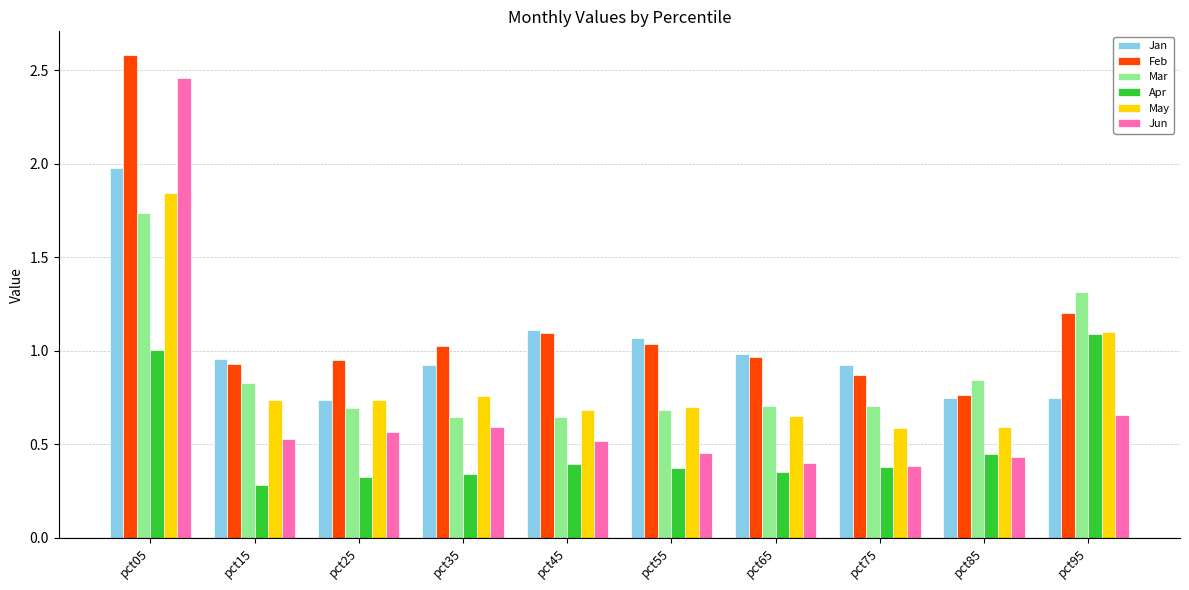

At which category does the chart reach its peak across all series?

pct05